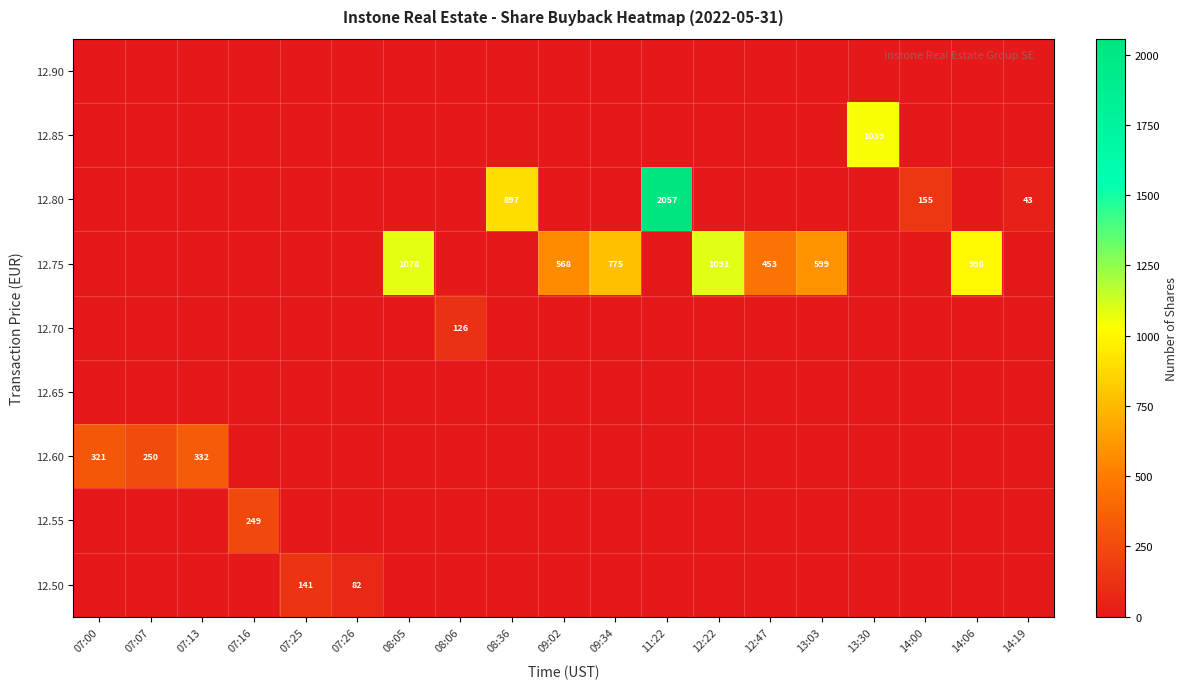

The value of 12.80 at 14:19 is 43. True or false?

True